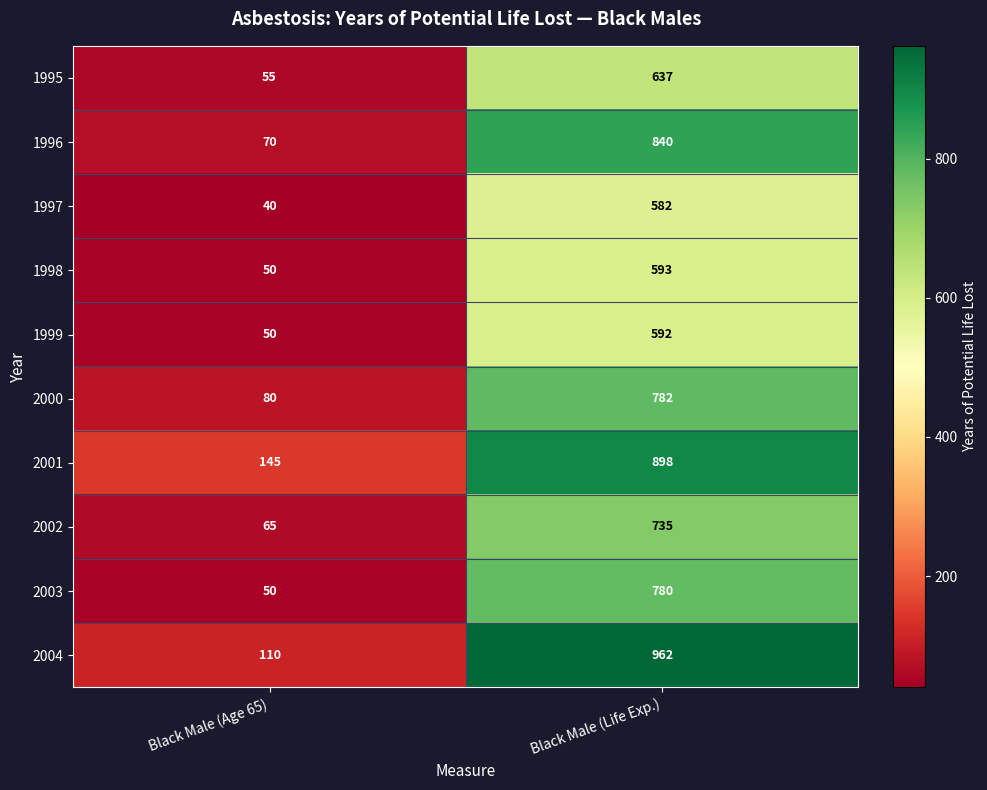

Reading right to left, transcribe all the data shown in this chart.

1995: 637	55
1996: 840	70
1997: 582	40
1998: 593	50
1999: 592	50
2000: 782	80
2001: 898	145
2002: 735	65
2003: 780	50
2004: 962	110